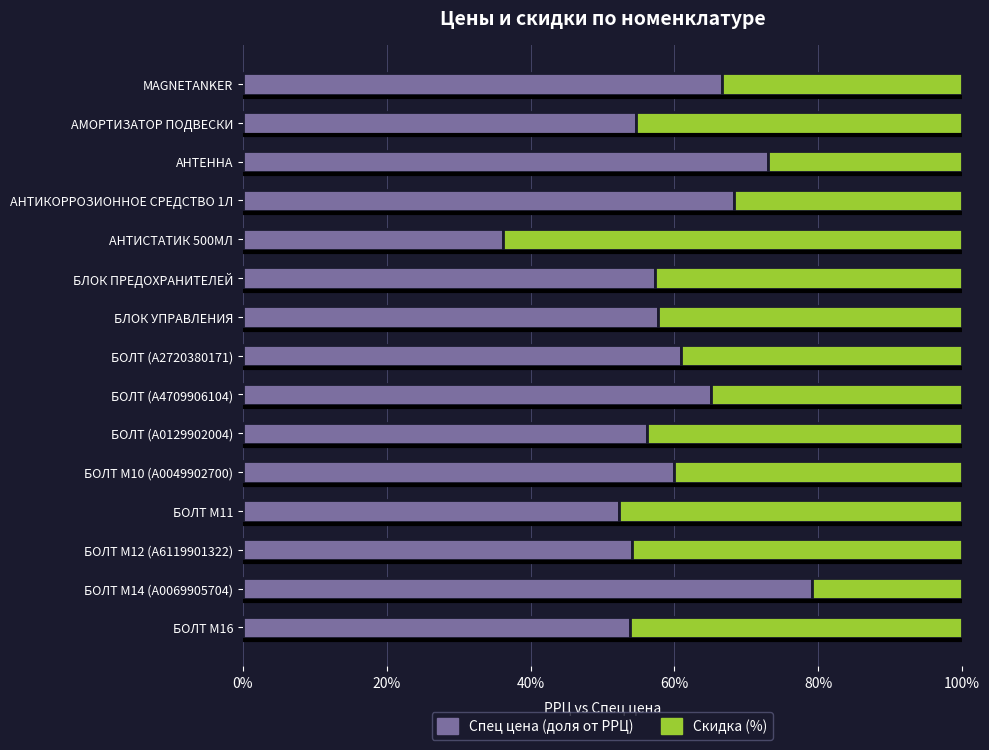

Is it true that Спец цена (доля от РРЦ) equals 73.1 at АНТЕННА?

True